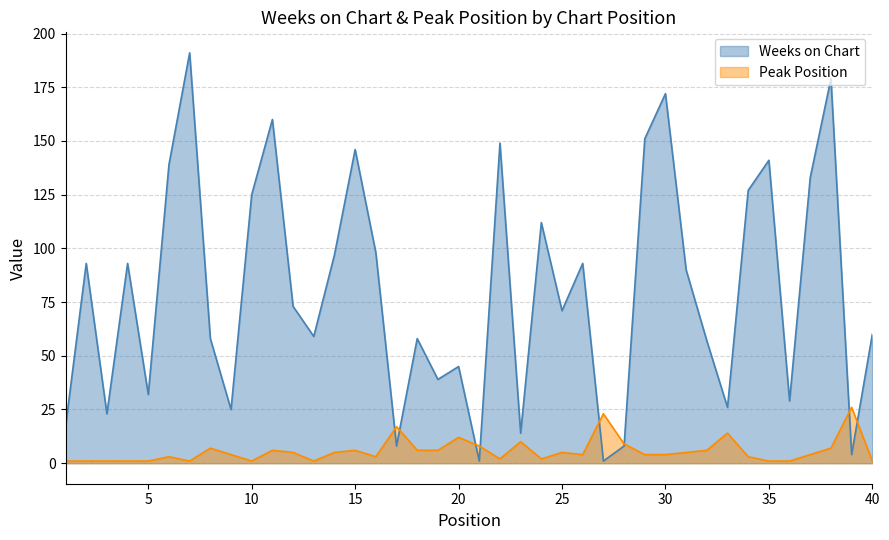

What is the value of the Weeks on Chart point at the 12th from the left?

73